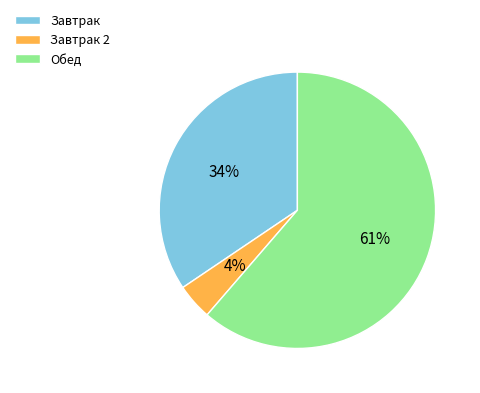

Combined, do Завтрак and Завтрак 2 account for over 50%?

No